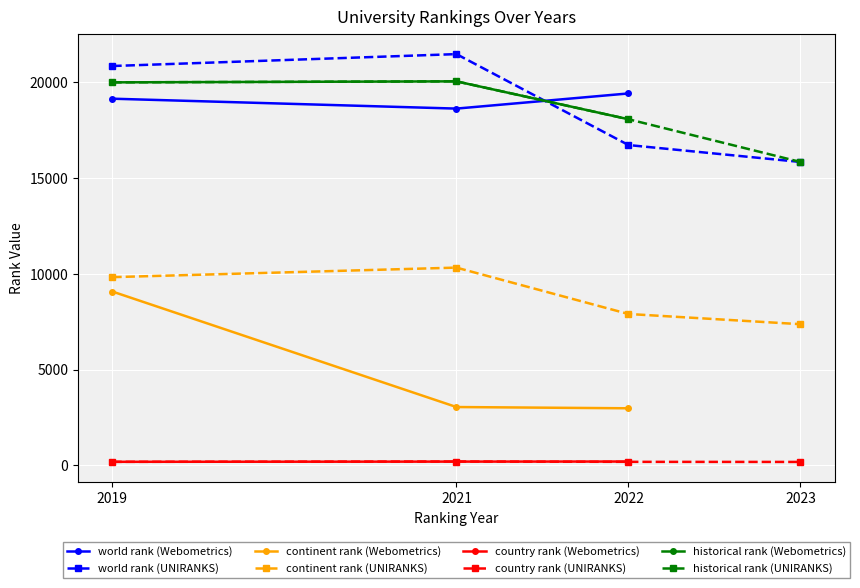

Is it true that world rank equals 5225.0 at 2021?

False